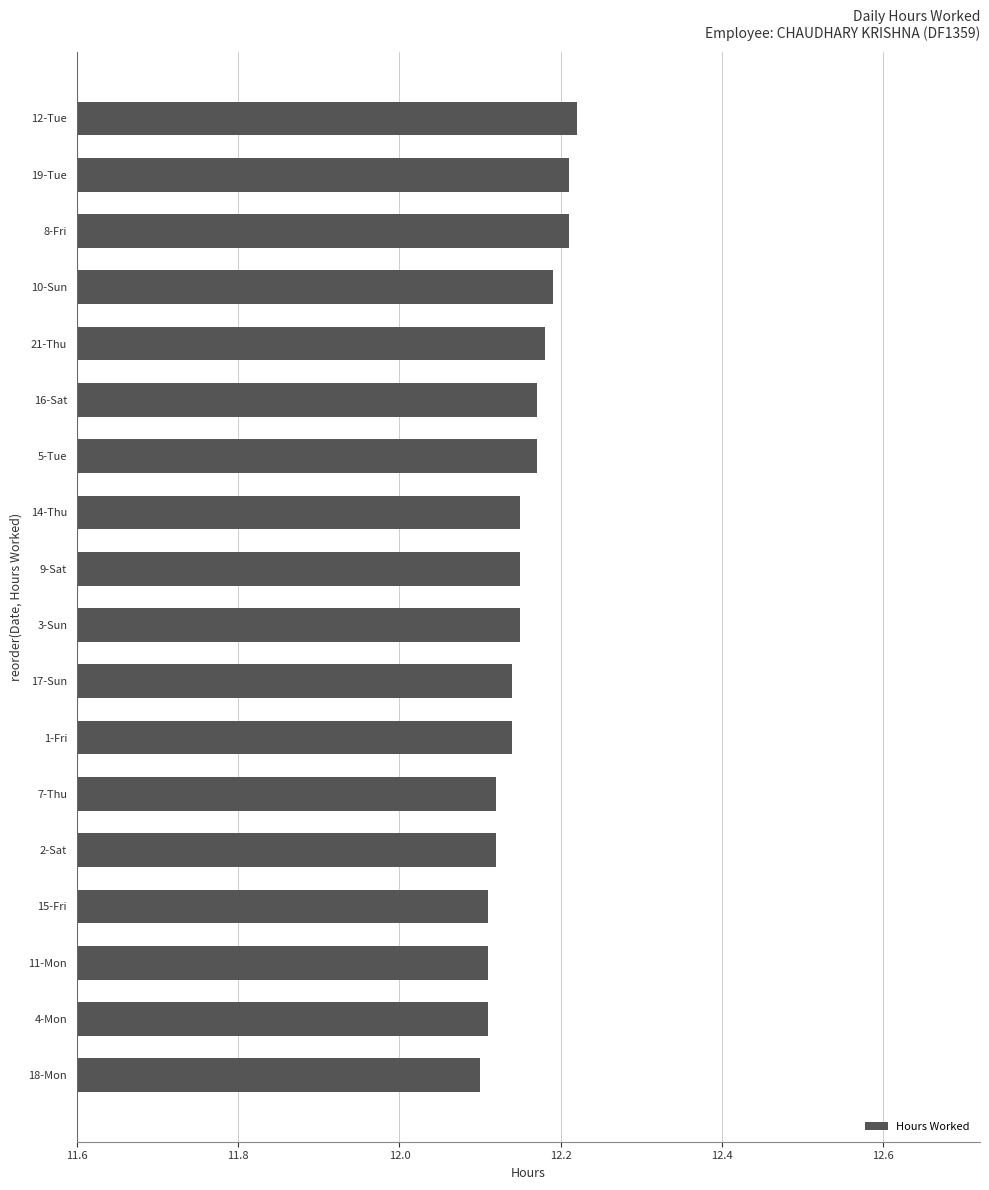

What is the sum of all values?

218.8